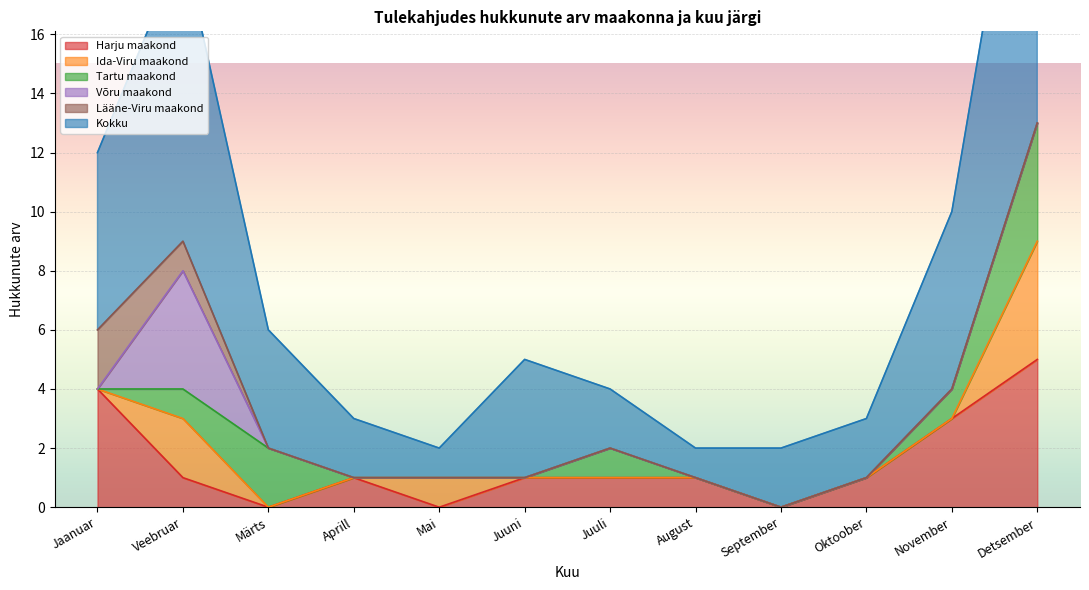

The Lääne-Viru maakond series shows 0 at August. True or false?

True